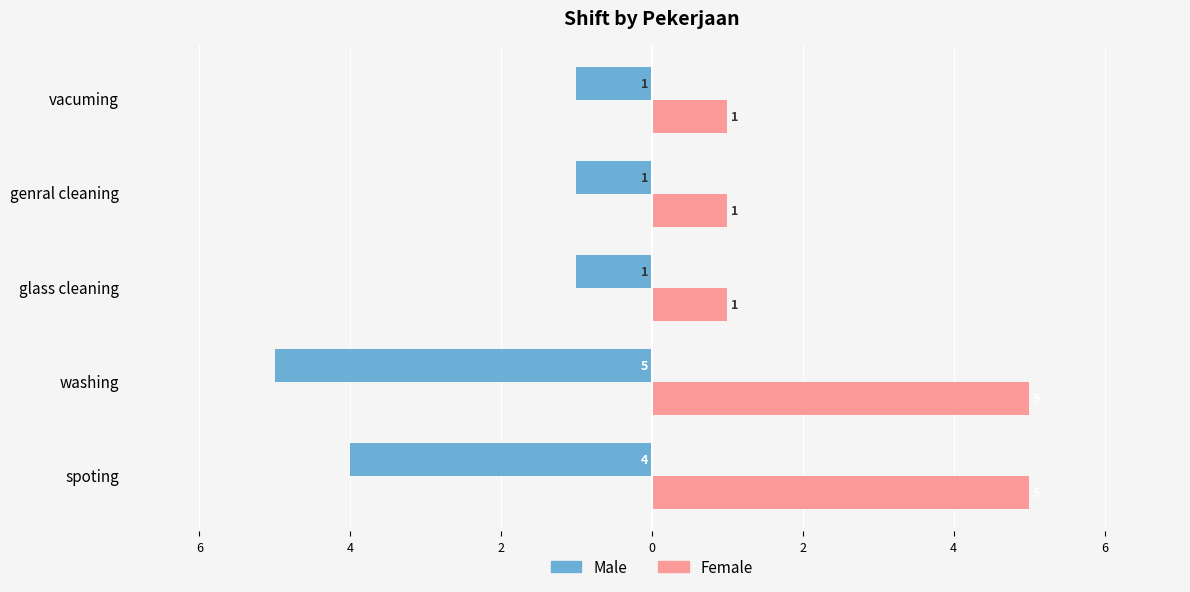

What are all the series names shown in the legend?

Male, Female